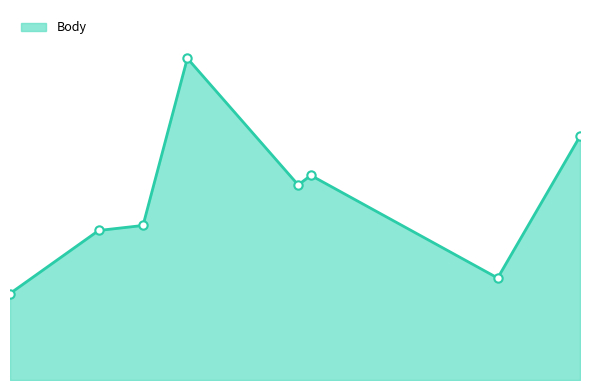

Does the chart display data point markers on the line(s)?

No